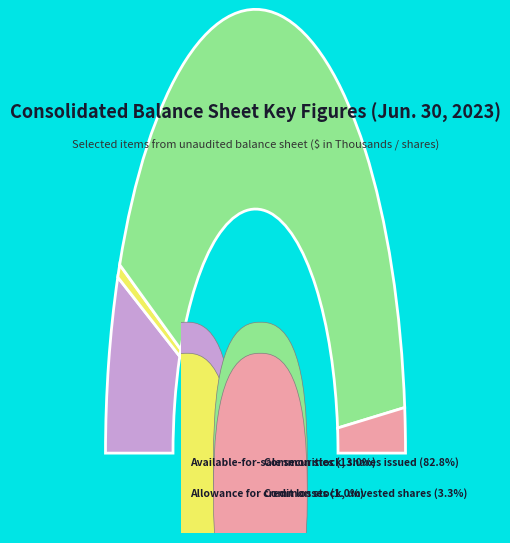

To the nearest percent, what percentage of the pie is Common stock, shares issued?

83%